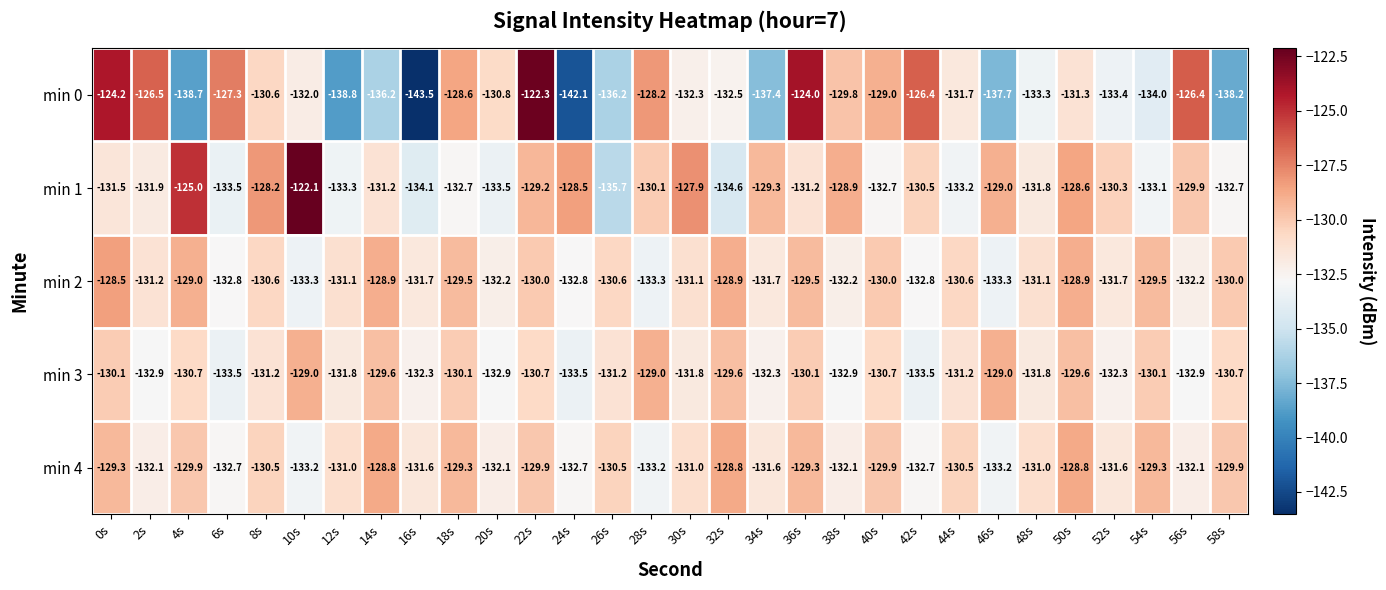

At which label does min 3 first exceed -131?

0s